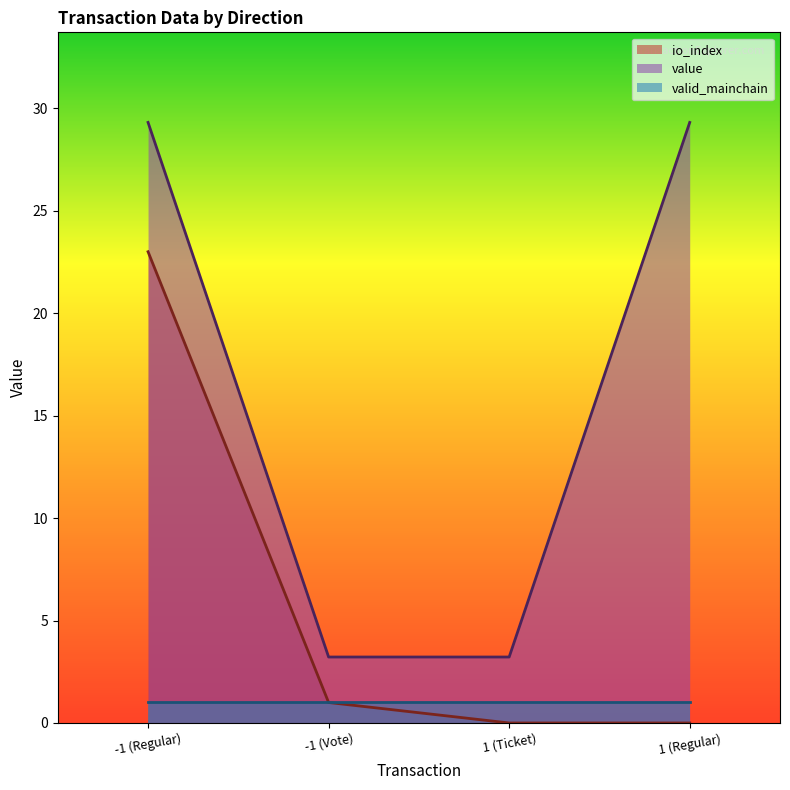

Between -1 (Vote) and 1 (Regular), which series saw the biggest shift?

value